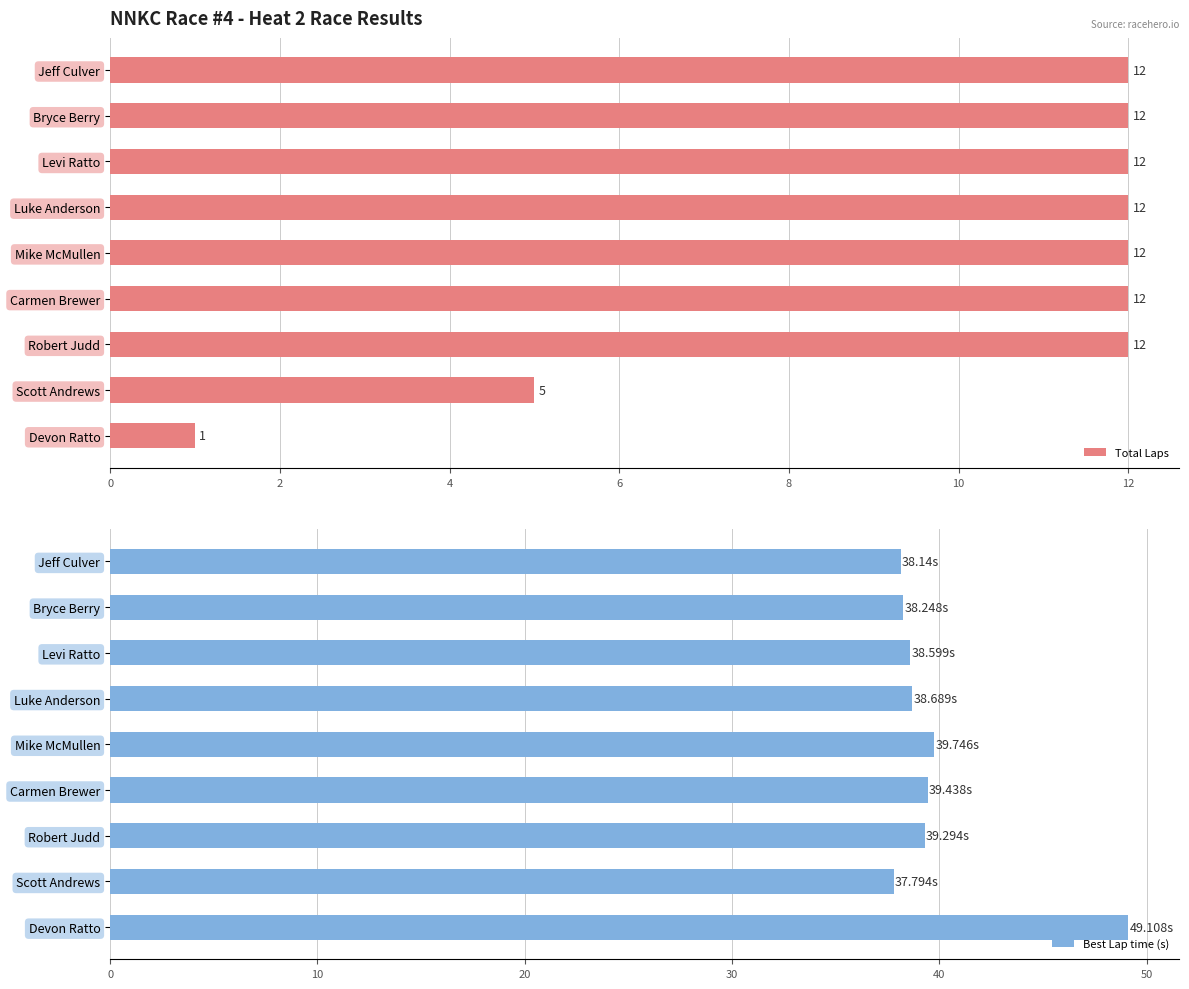

What is the difference between the maximum and minimum values in the Best Lap time (s) series?

11.3